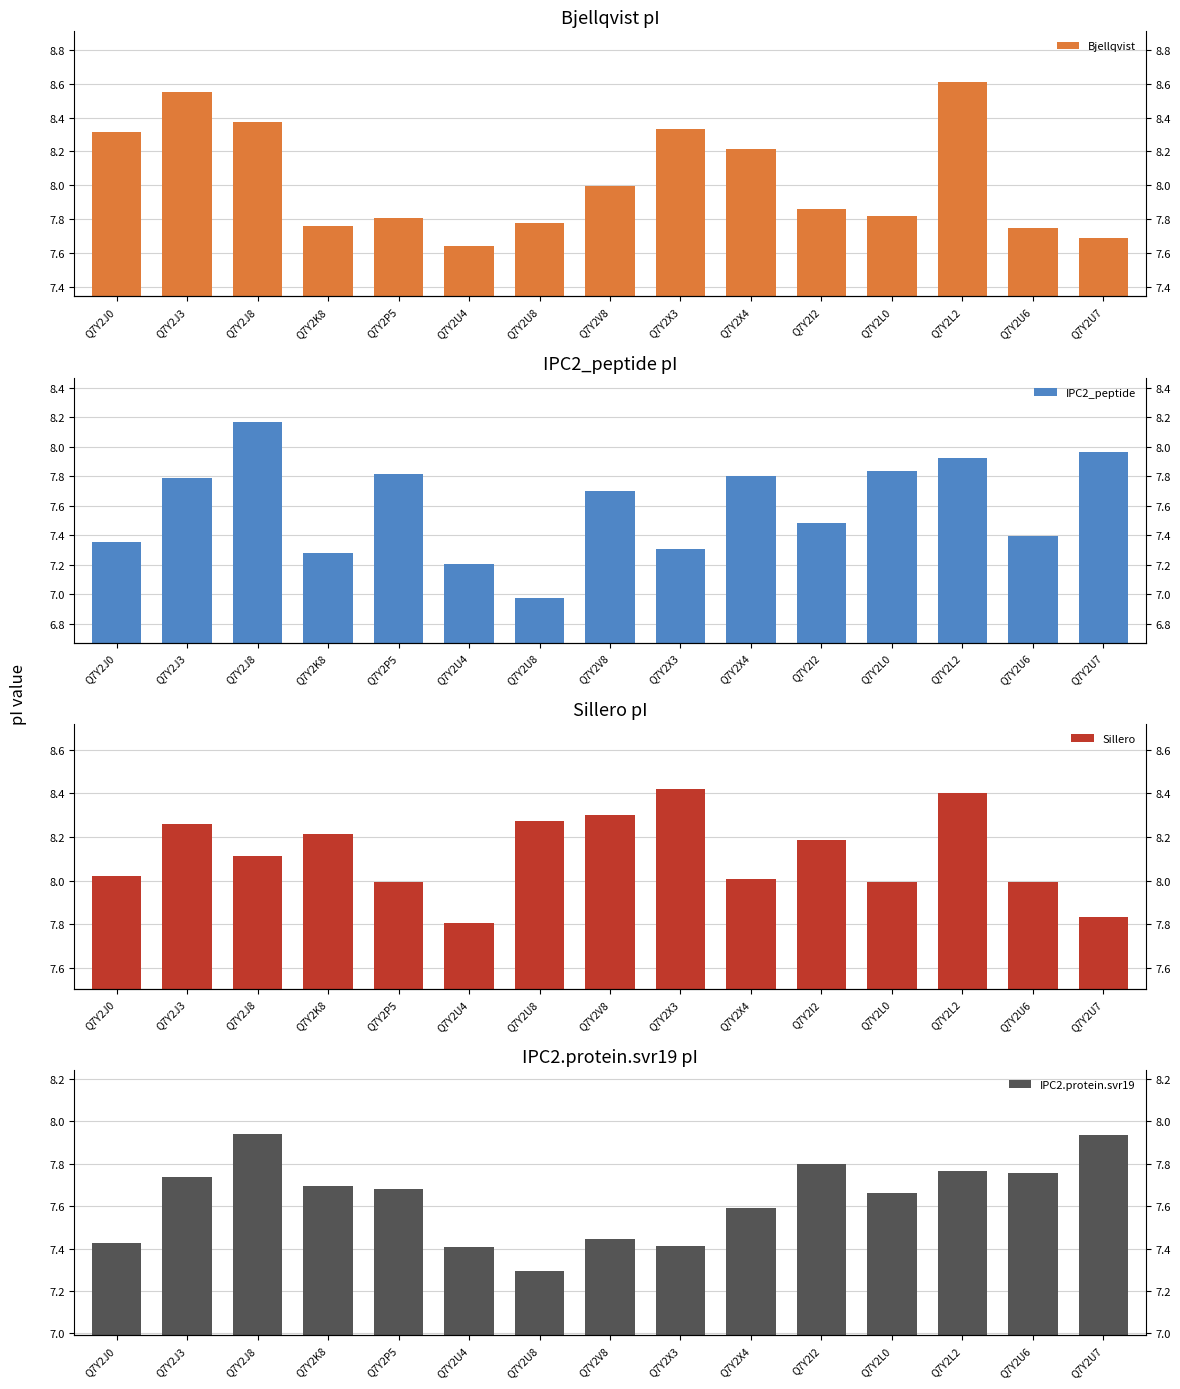

At which category is the sum across all series the highest?

Q7Y2L2